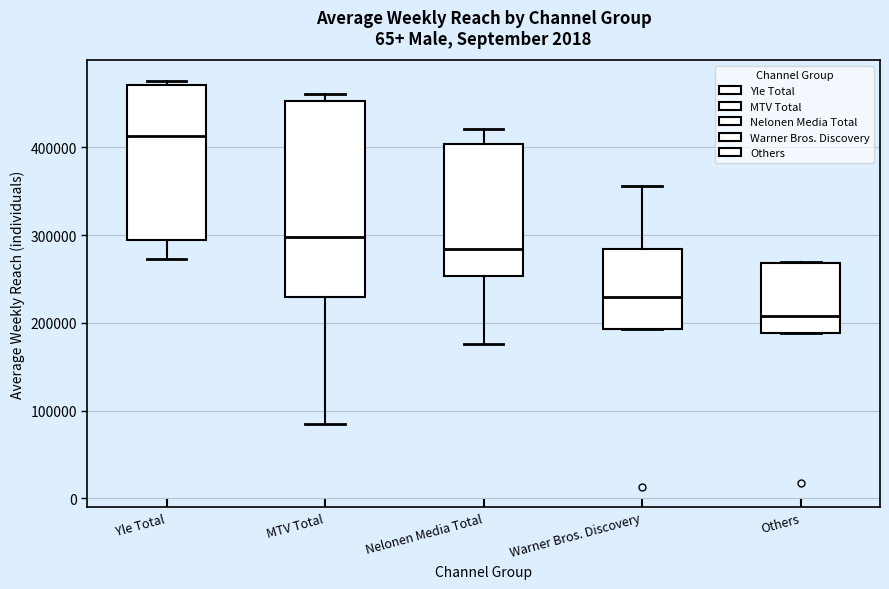

Which box's median line is the lowest?

Others